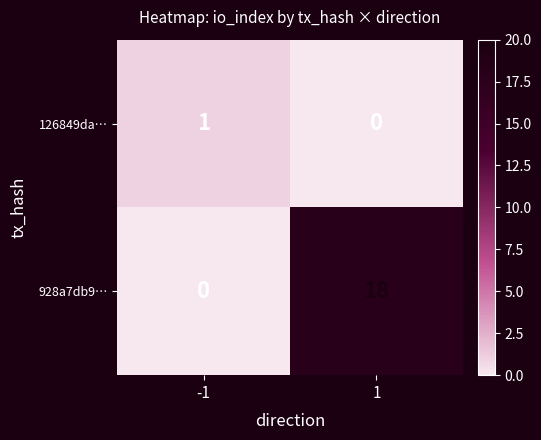

Rank the series by their maximum value, from lowest to highest.

126849da…, 928a7db9…